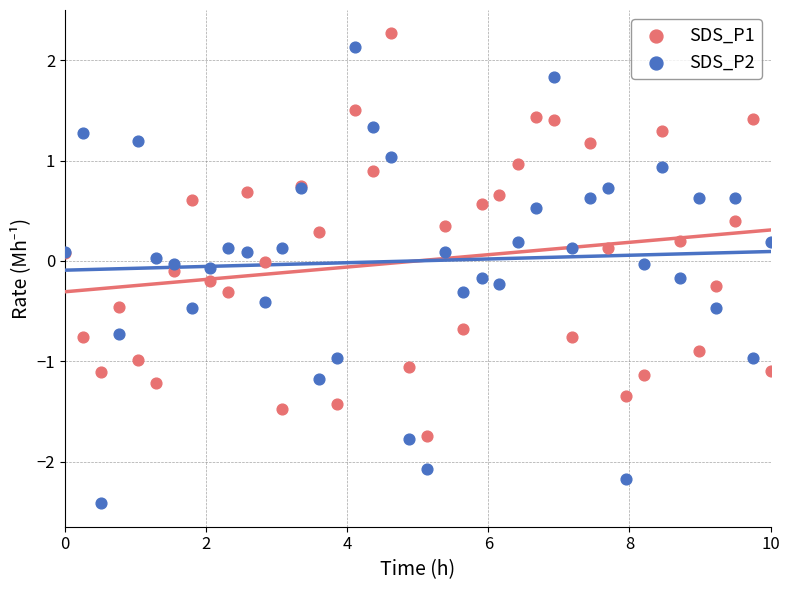

Which series has the largest Y range (max minus min)?

SDS_P2